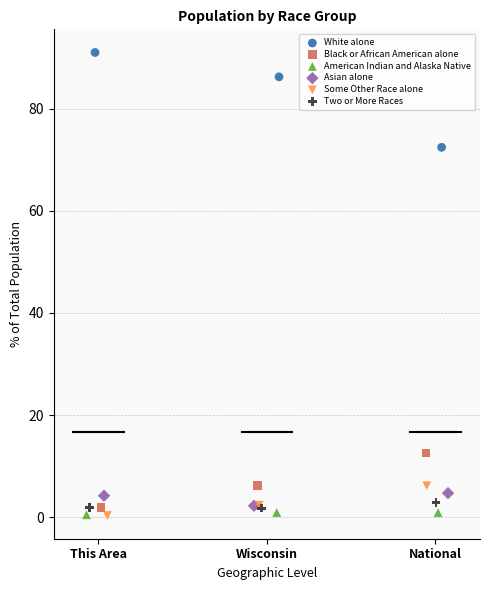

What are all the series names shown in the legend?

White alone, Black or African American alone, American Indian and Alaska Native, Asian alone, Some Other Race alone, Two or More Races